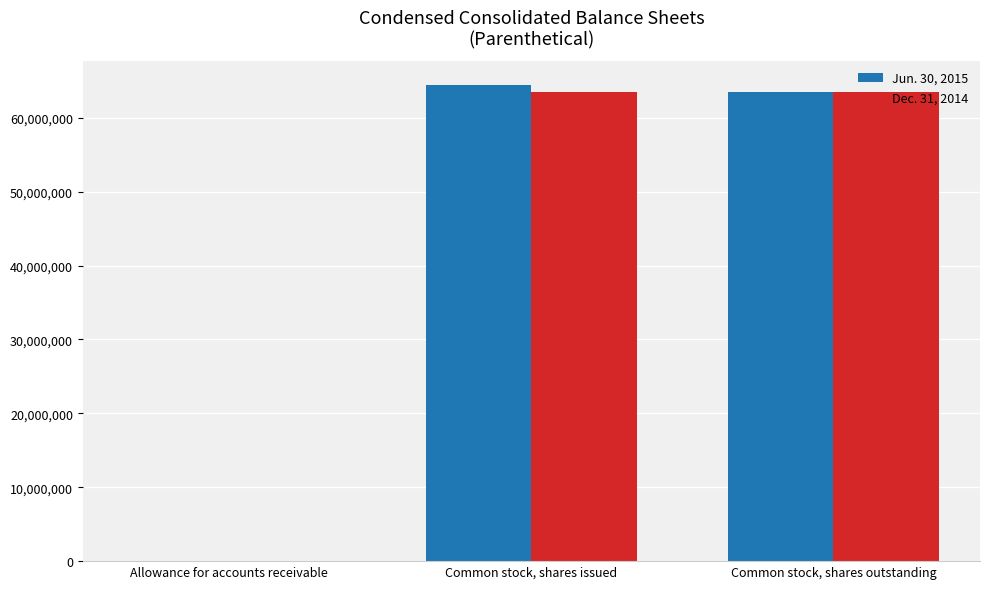

What is the total value across all series at Common stock, shares issued?

128005769